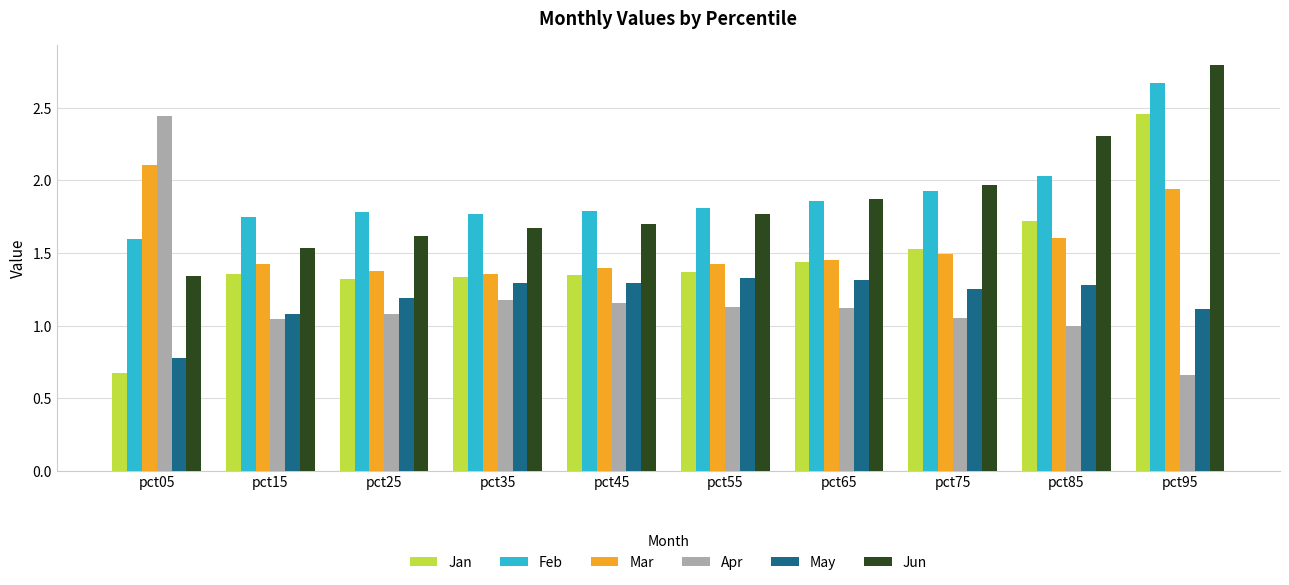

Where is Apr nearest to the value 1?

pct85